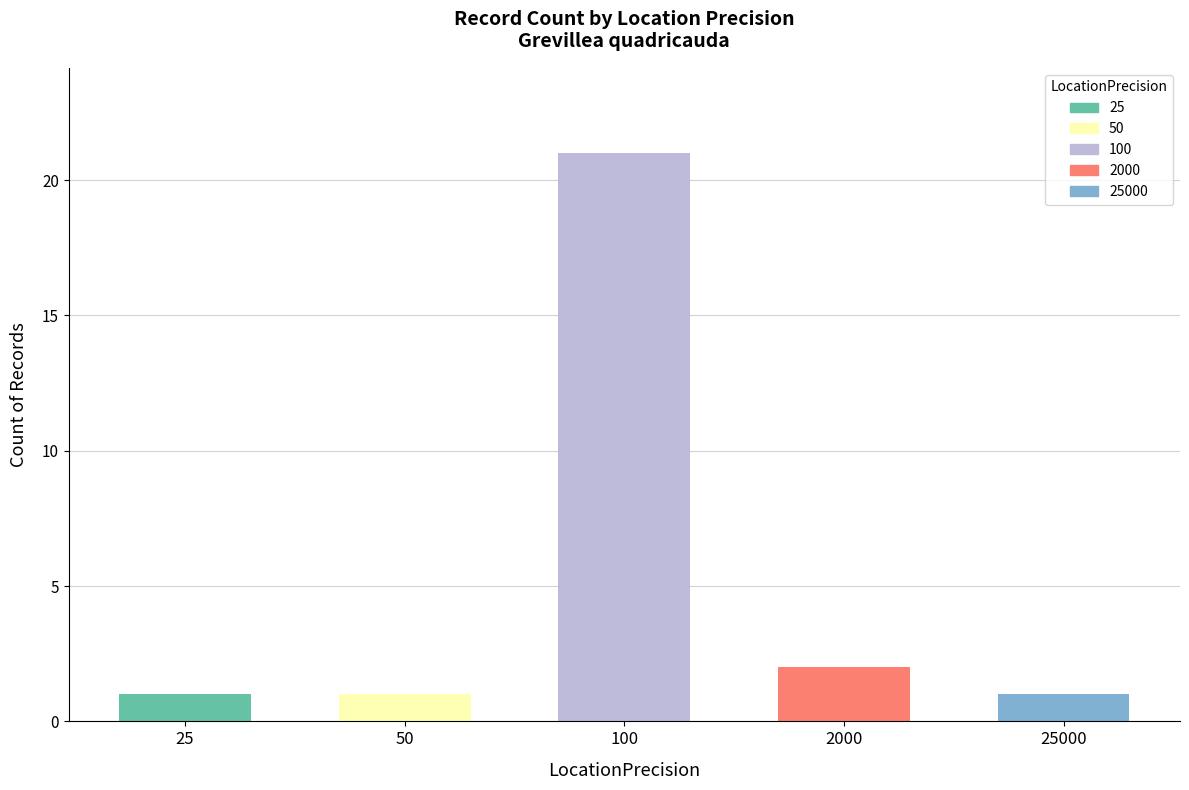

True or false: the data shows 2 at 2000.

True